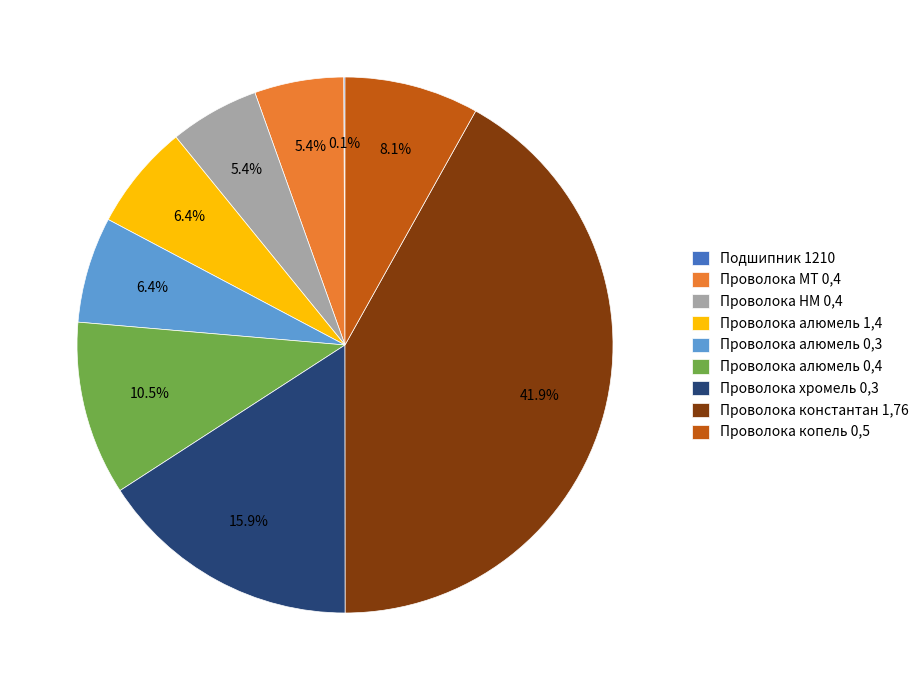

What percentage is the Проволока копель 0,5 slice, to the nearest percent?

8%